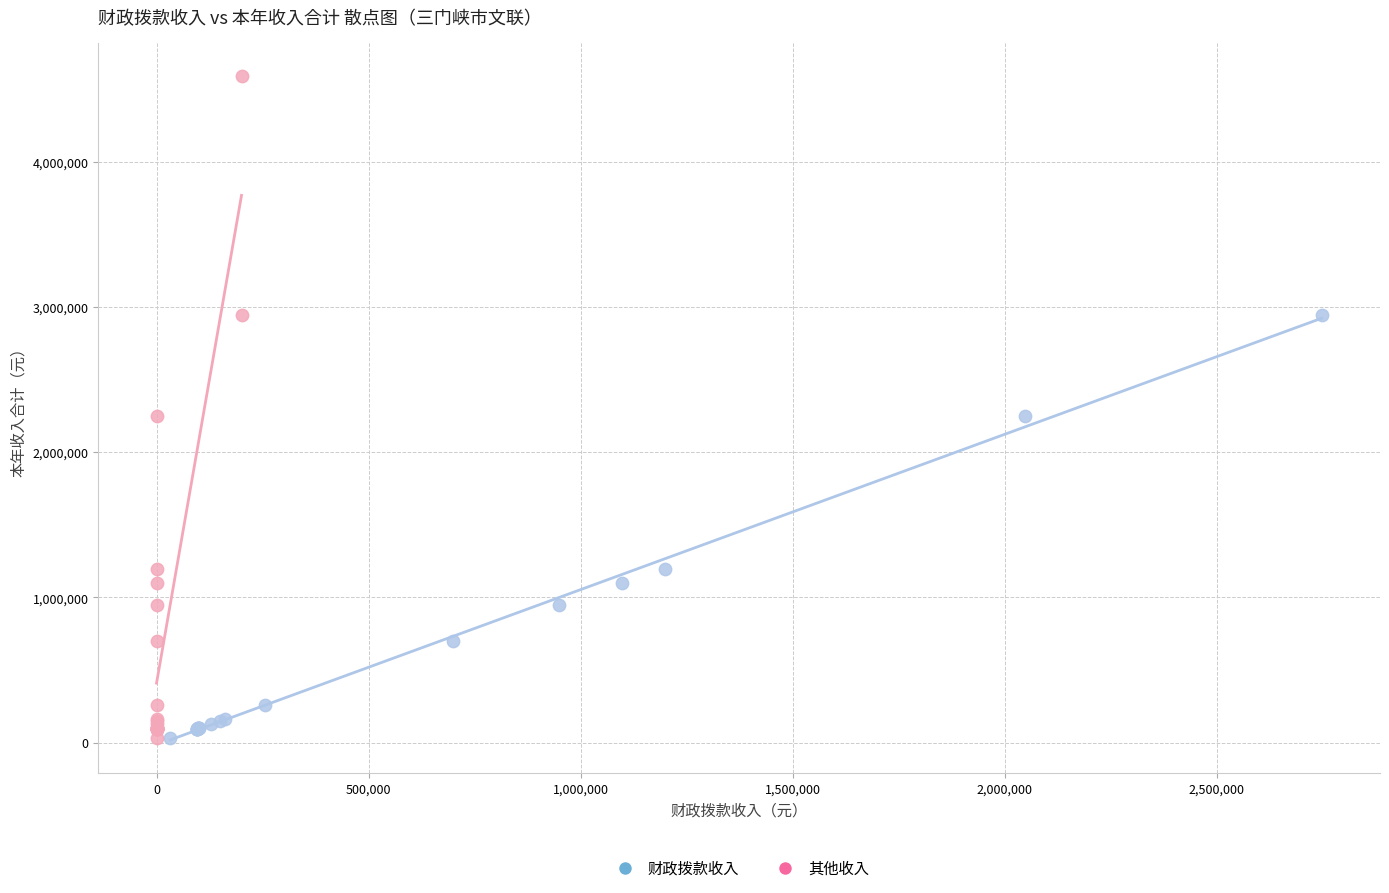

Which series has the widest spread of Y values?

其他收入